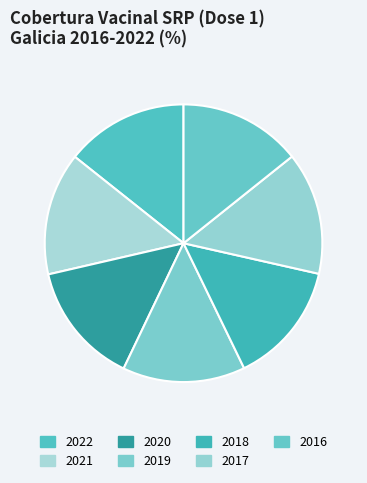

The 2016 slice represents 26% of the pie. True or false?

False